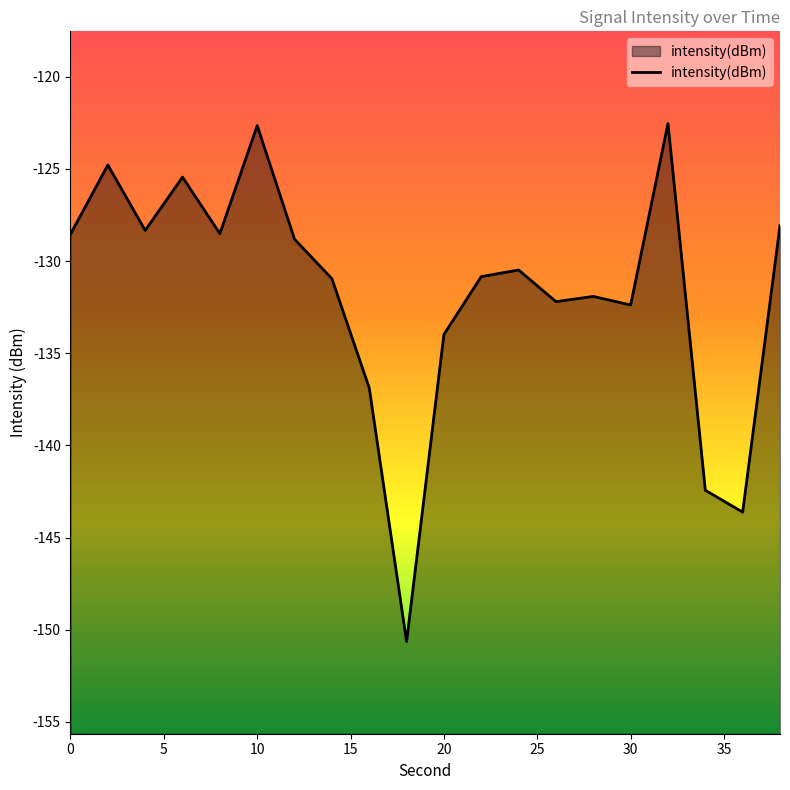

The value at 0 is -128.5. True or false?

True